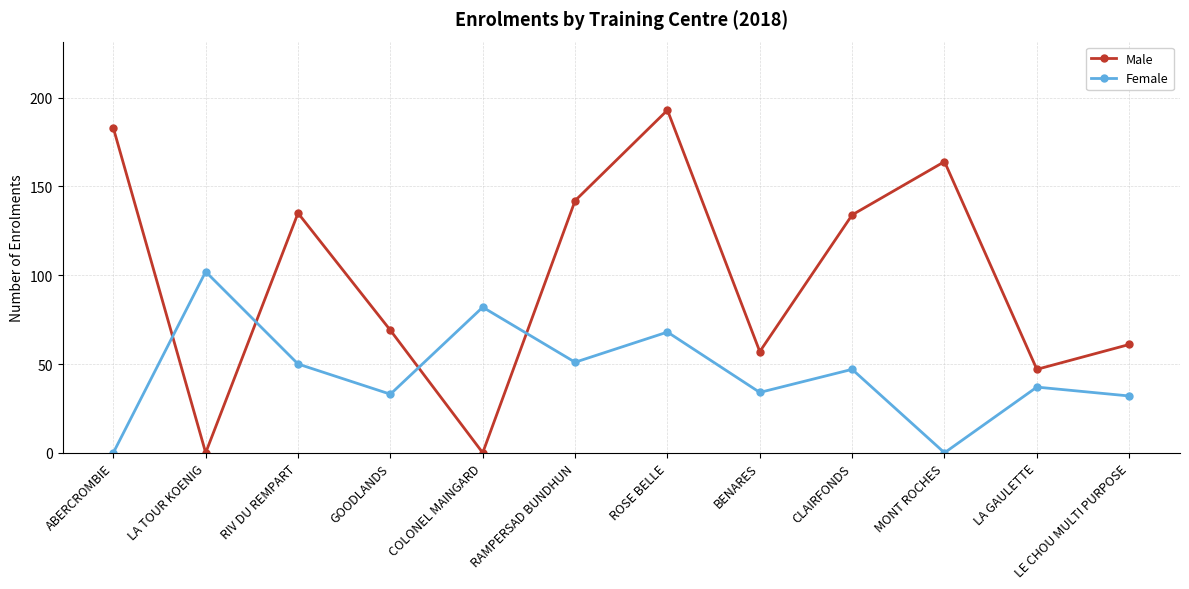

What is the total value across all series at CLAIRFONDS?

181